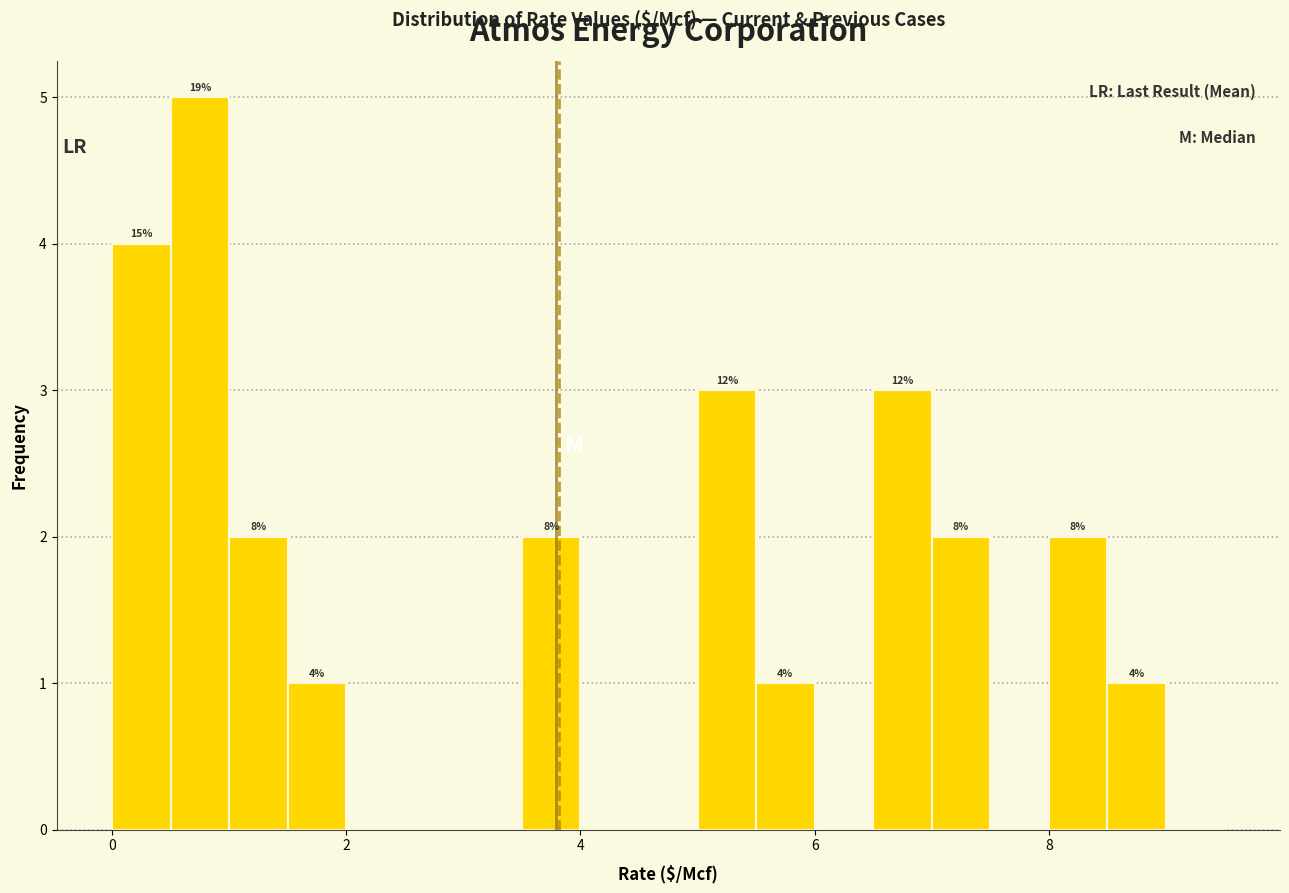

Around what value on the x-axis is the tallest bar? Give the approximate position of its centre, as read against the axis.

0.8